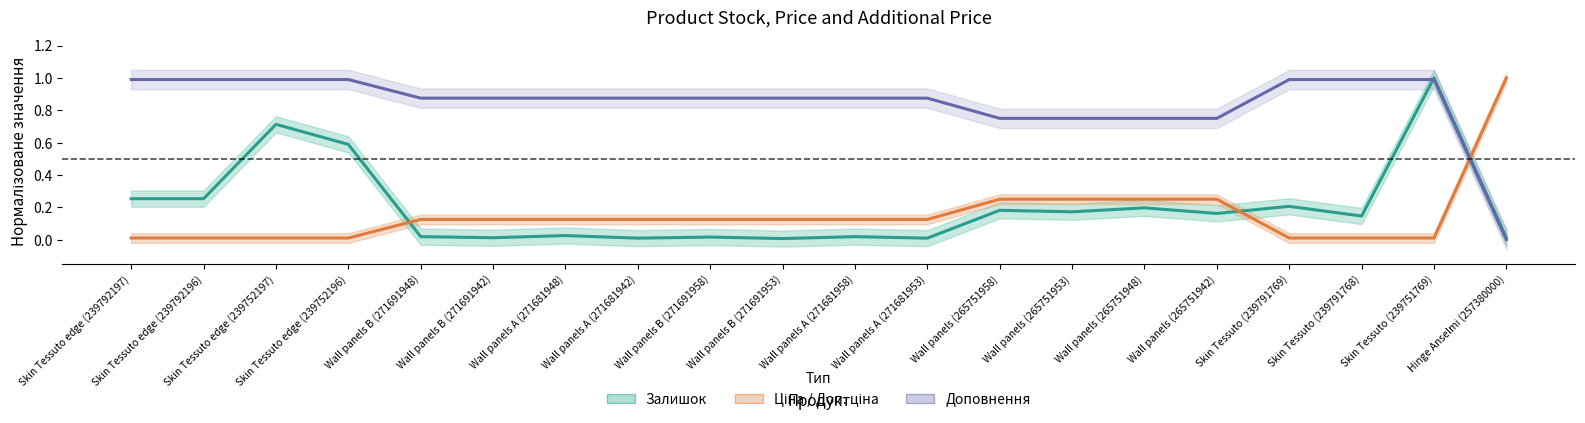

At which category does the chart reach its minimum across all series?

Hinge Anselmi (257380000)